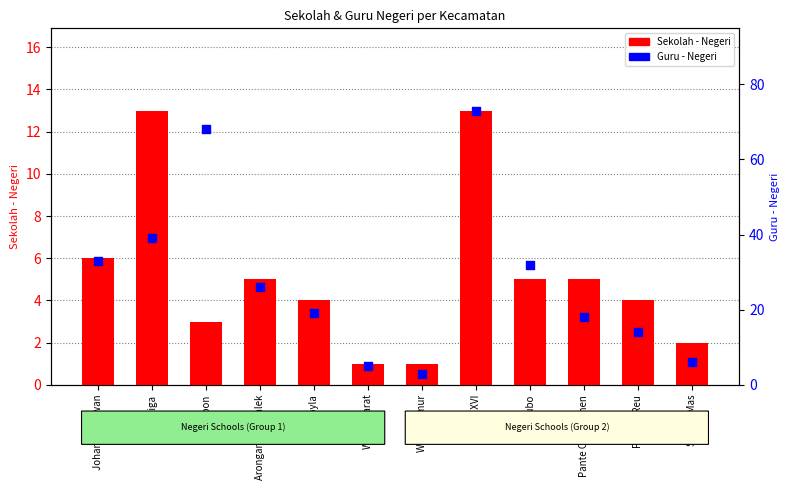

At which category is the sum across all series the highest?

Kaway XVI